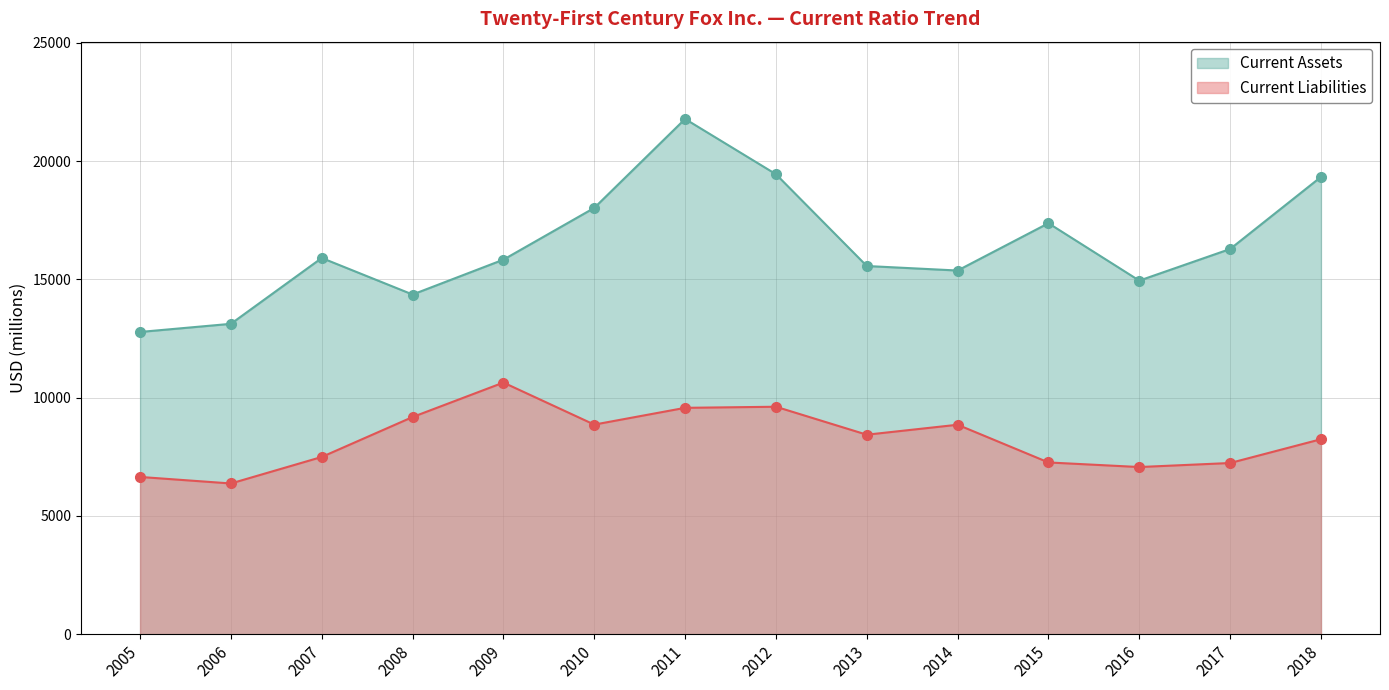

True or false: Current Assets and Current Liabilities intersect in this chart.

False